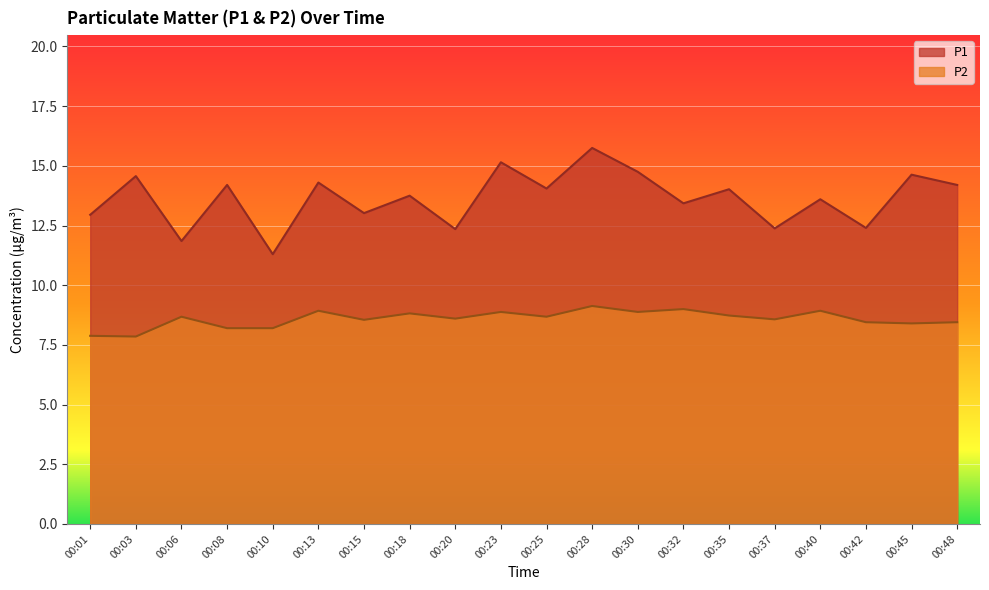

How many data points does each series have?

20